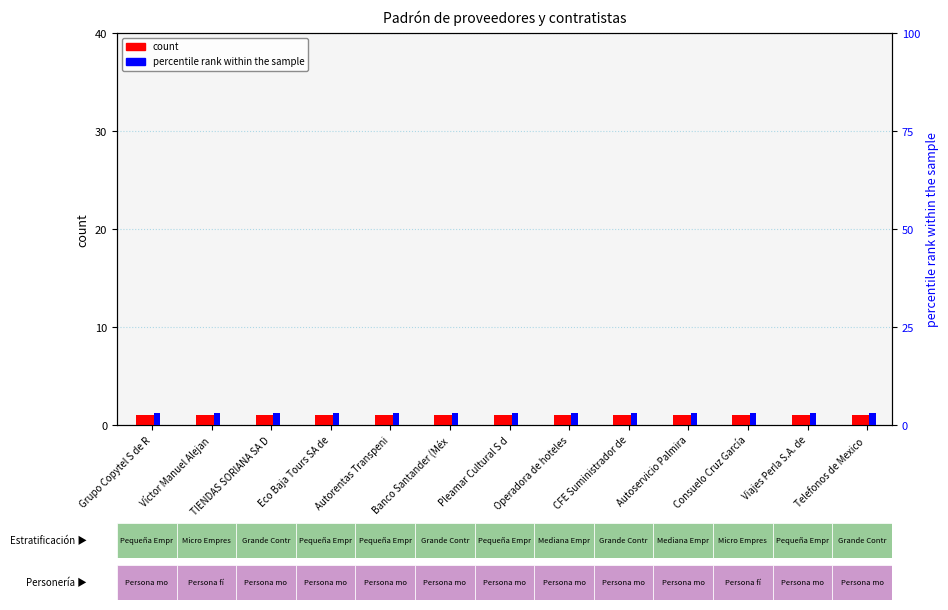

At how many categories does at least one series exceed 1?

13